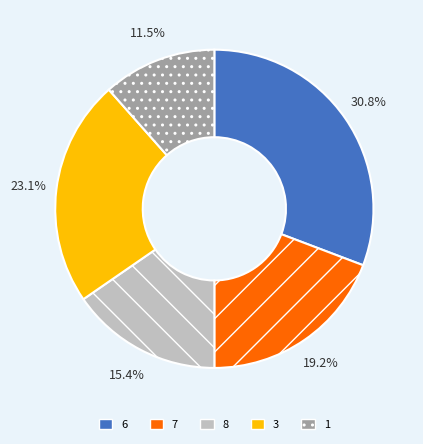

Rank the categories by value from highest to lowest.

6, 3, 7, 8, 1